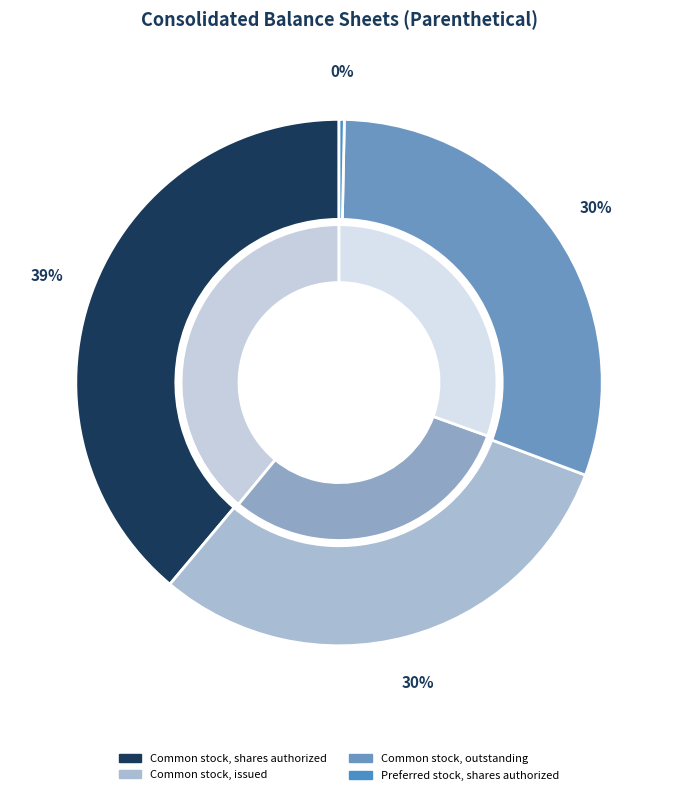

How many slices are in this pie chart?

6